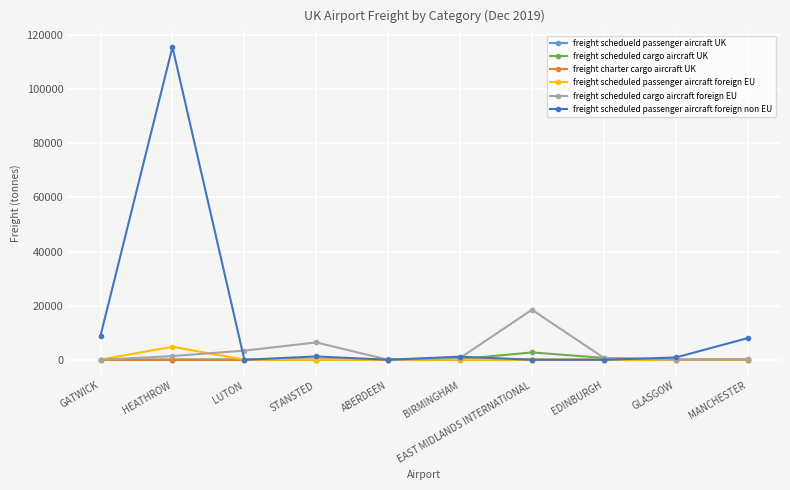

How many lines are shown in the chart?

6